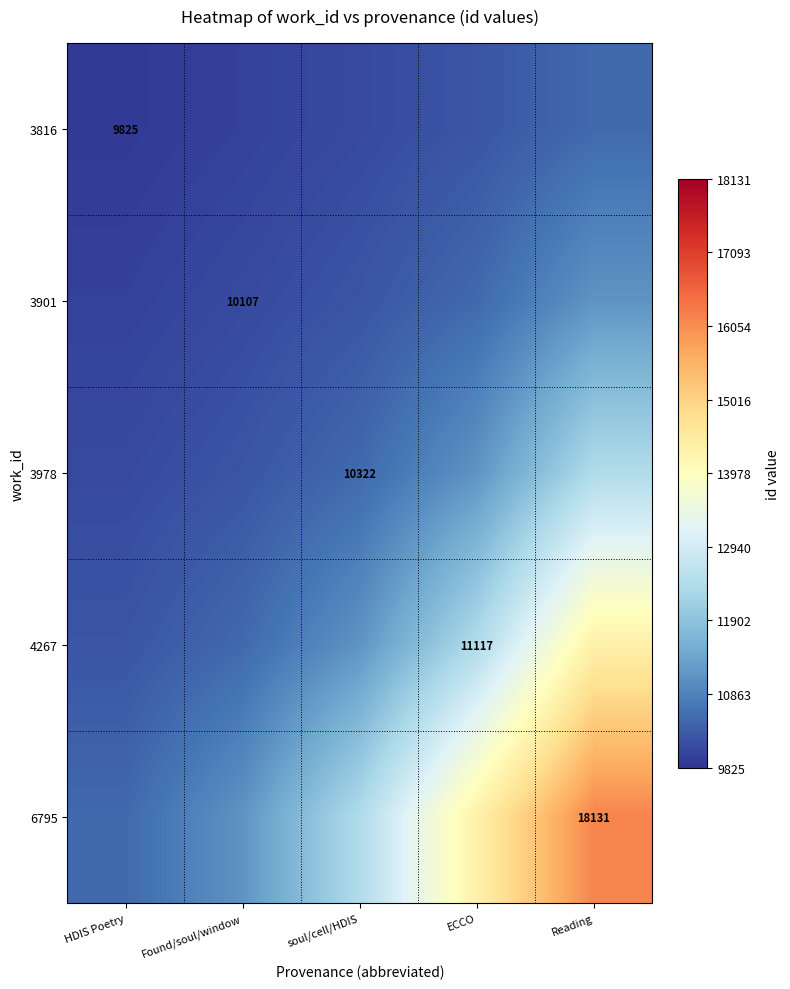

What is the average value of the 3901 series?

10397.8